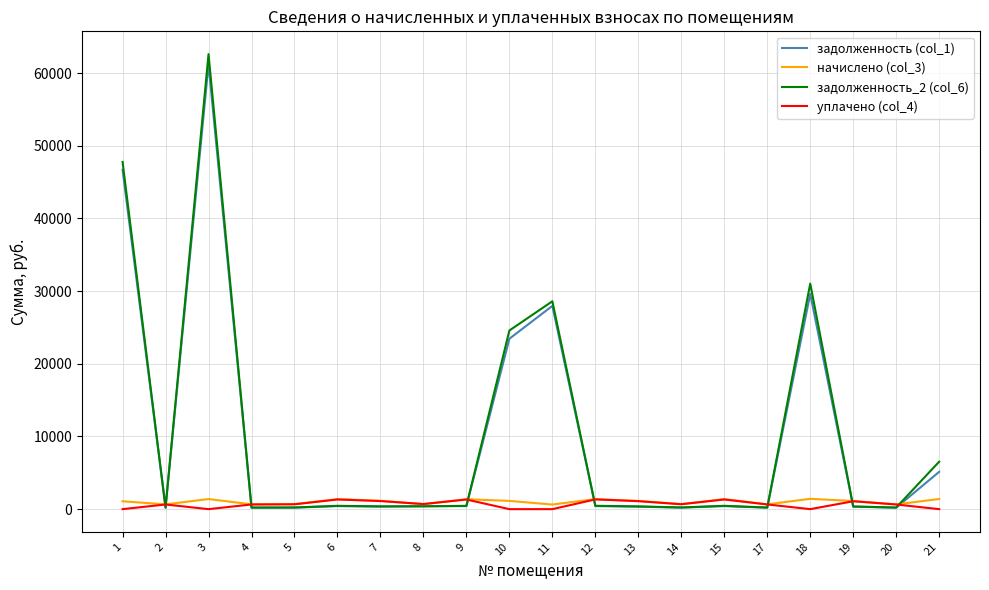

What are all the series names shown in the legend?

задолженность (col_1), начислено (col_3), задолженность_2 (col_6), уплачено (col_4)